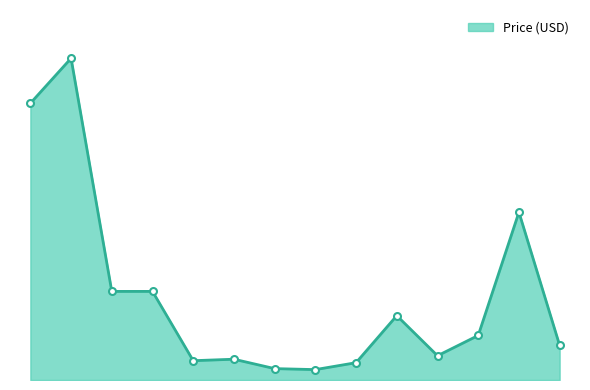

What is the average value?

8.6